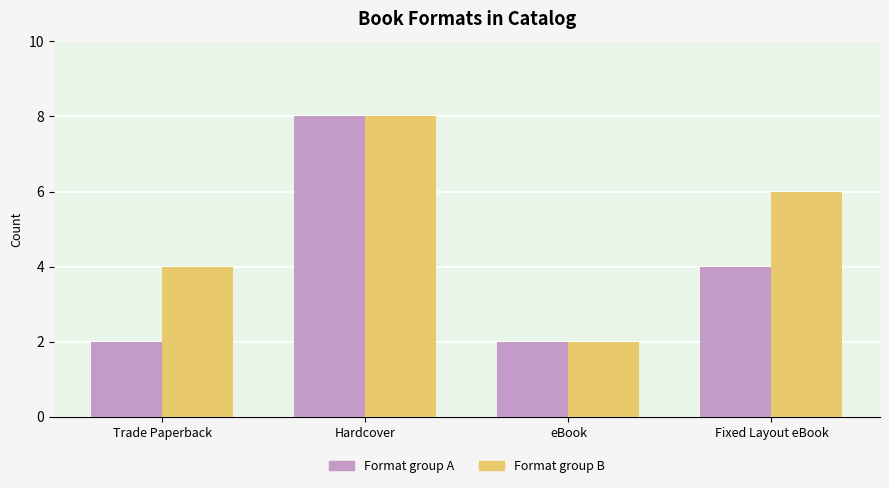

Rank the series by their average value, from highest to lowest.

Format group B, Format group A